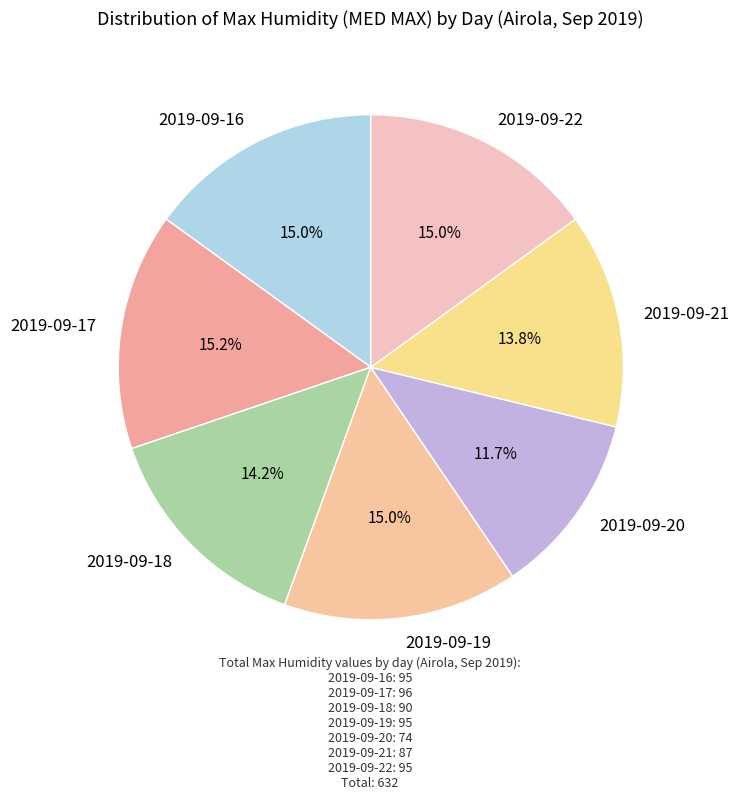

How much of the chart is everything except 2019-09-21?

86.2%